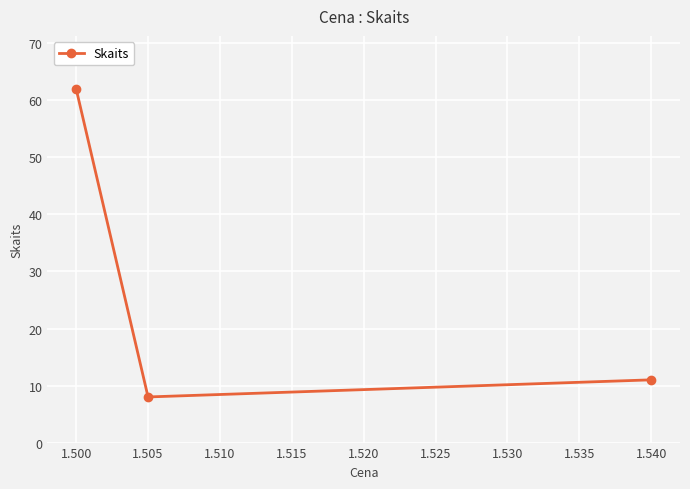

Which category has the highest value across all series?

1.500